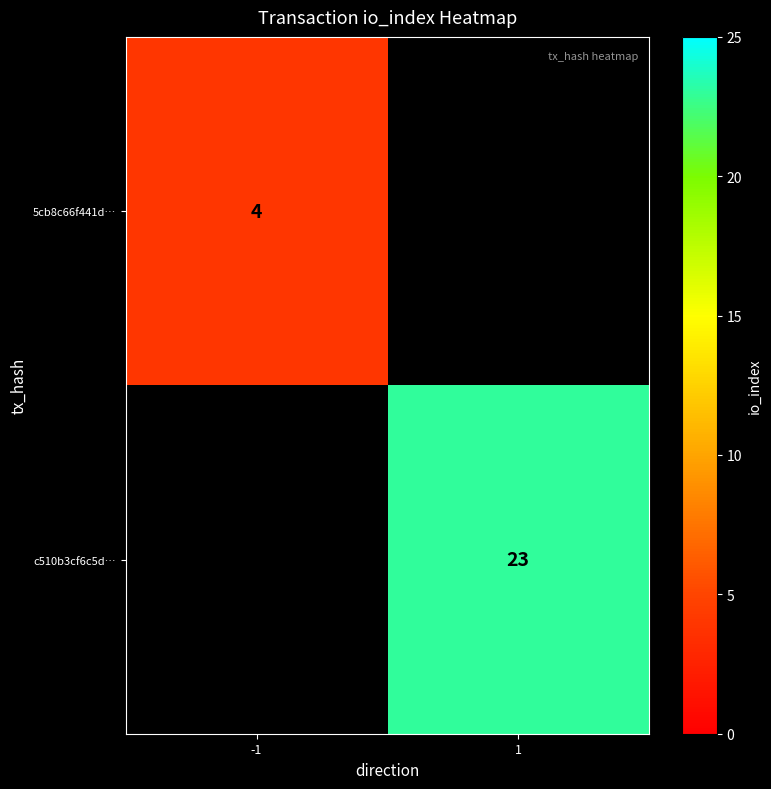

True or false: c510b3cf6c5d… has a value of 12 at 1.

False